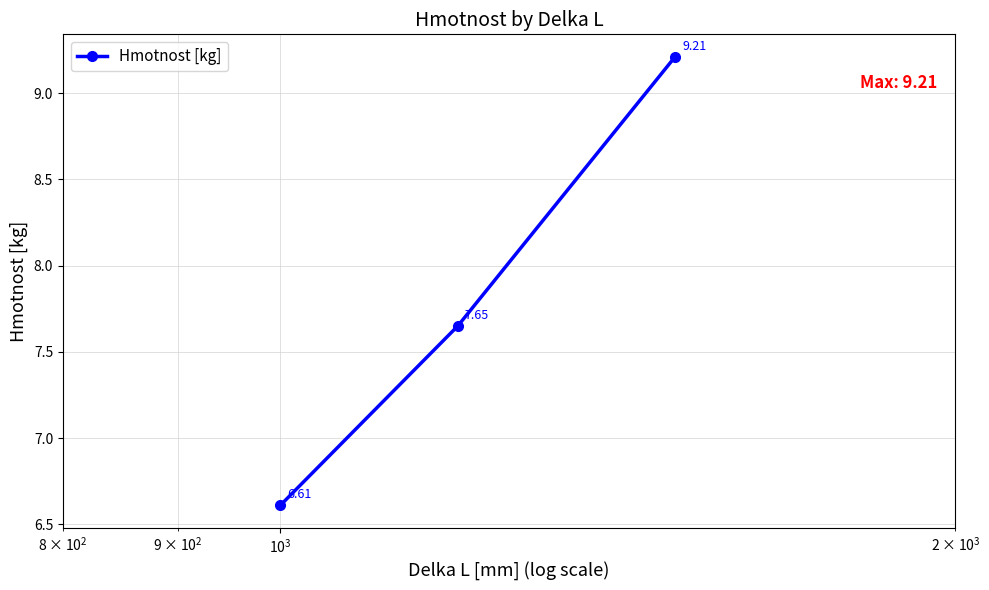

What is the difference between the maximum and second lowest values?

1.6